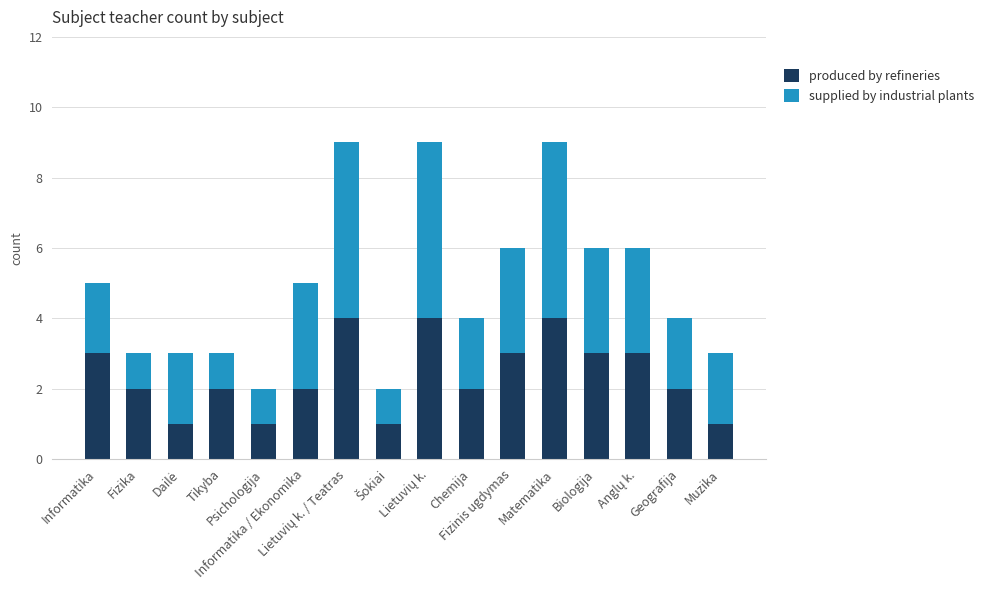

Rank the series at Muzika from lowest to highest value.

produced by refineries, supplied by industrial plants